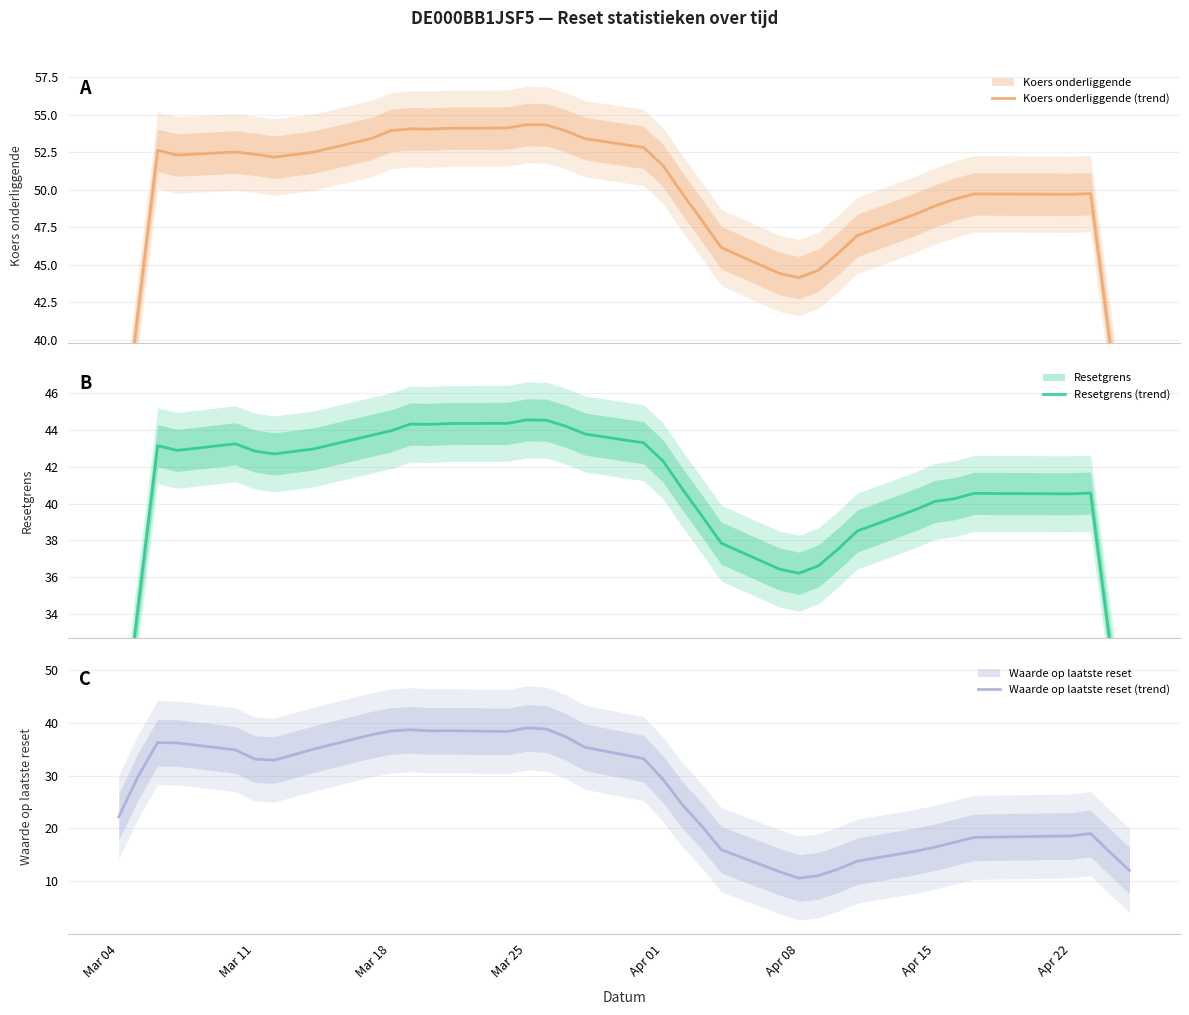

What is the average value of the Koers onderliggende (trend) series?

49.1